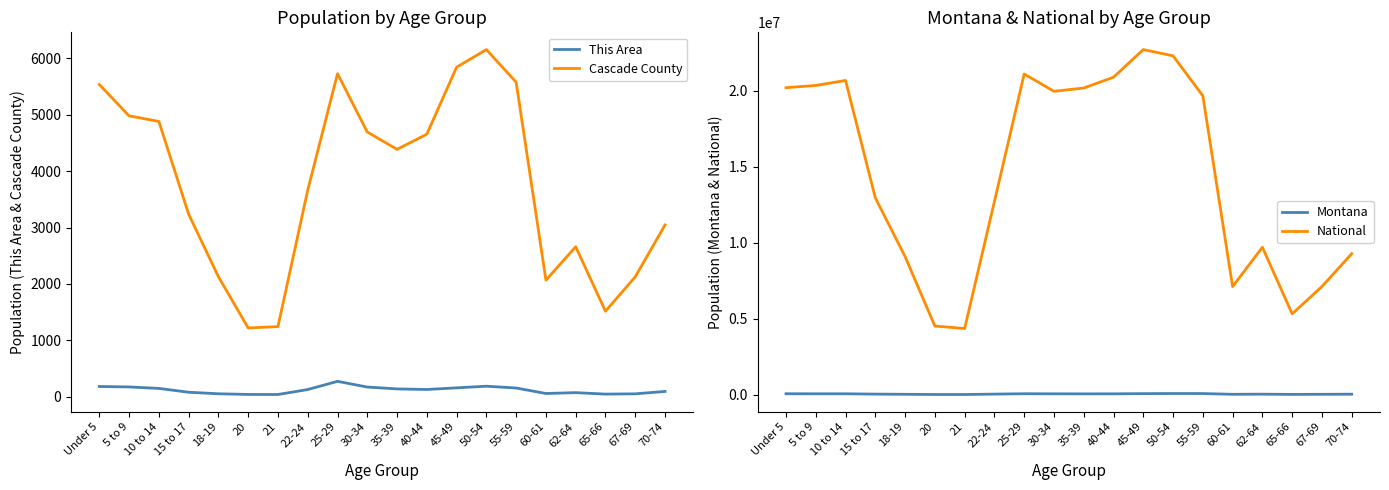

At how many categories does at least one series exceed 6212646?

17